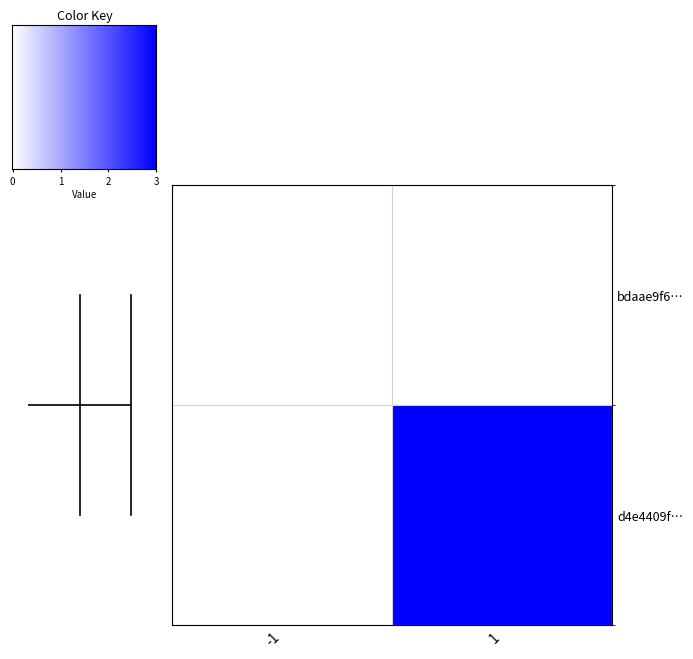

Count the number of data series in this chart.

2